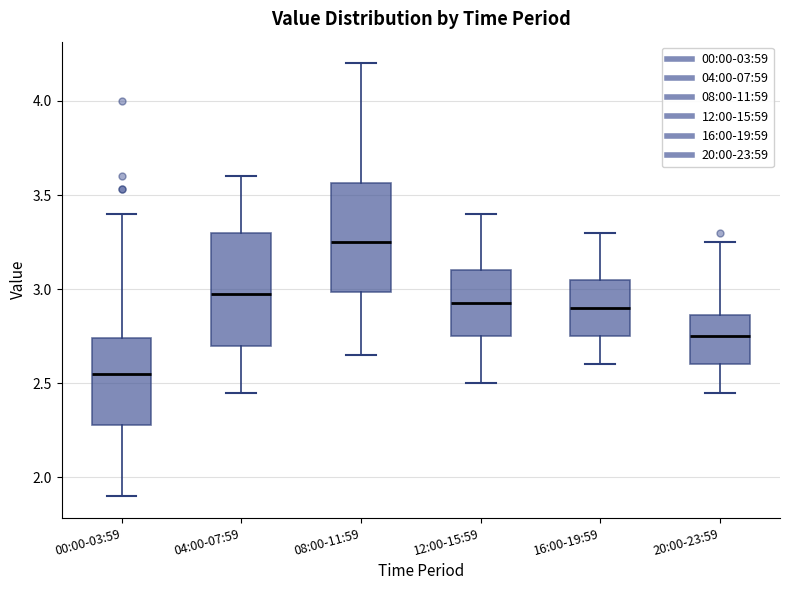

Which box's median line is the lowest?

00:00-03:59